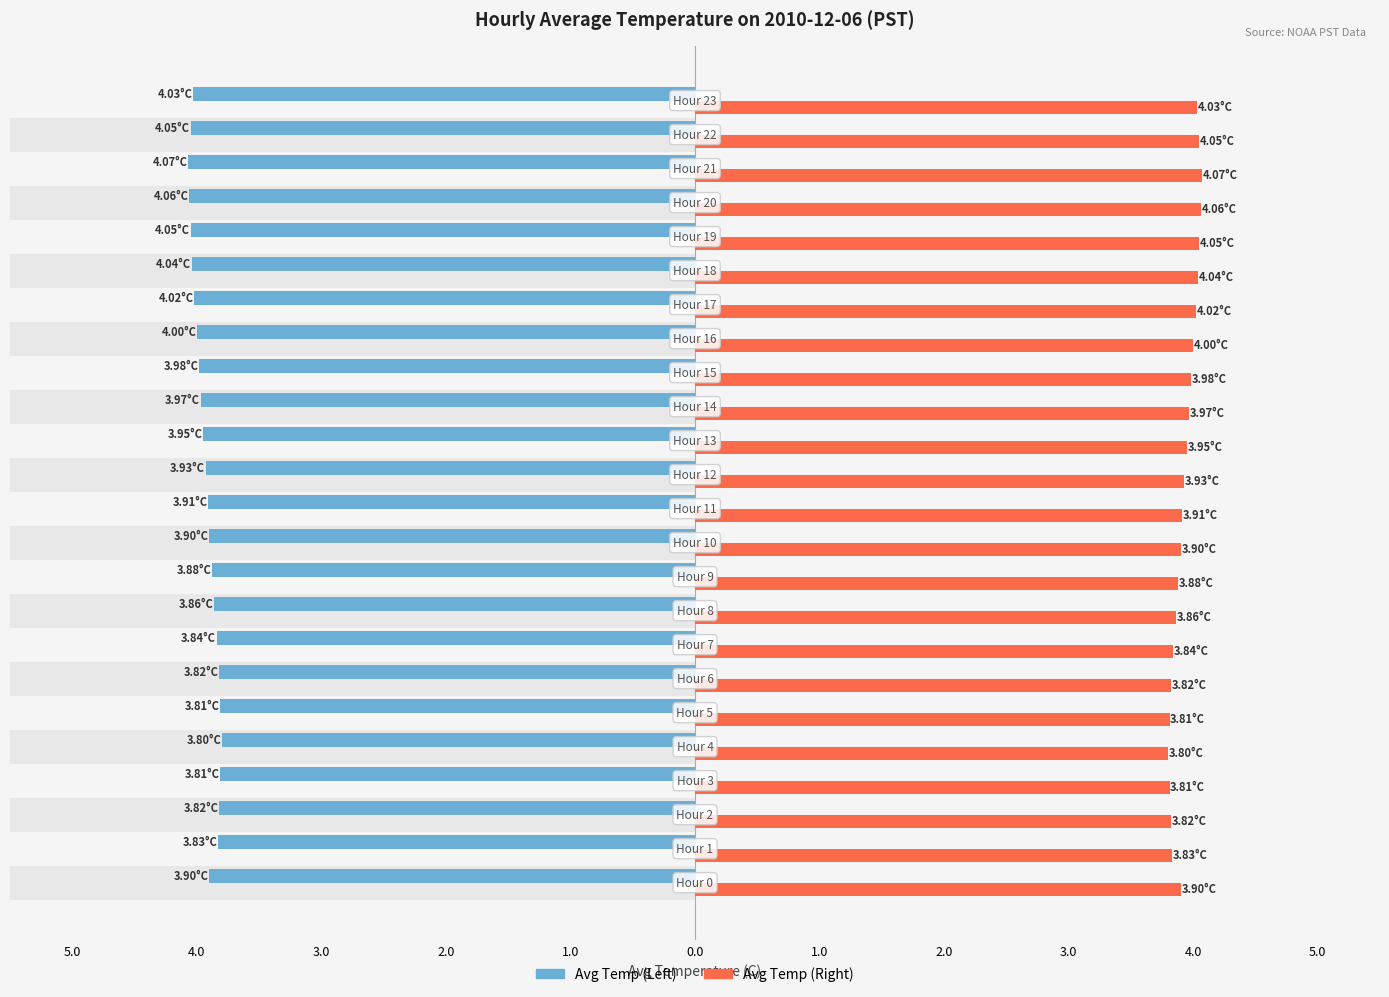

How many bars are there in total?

48